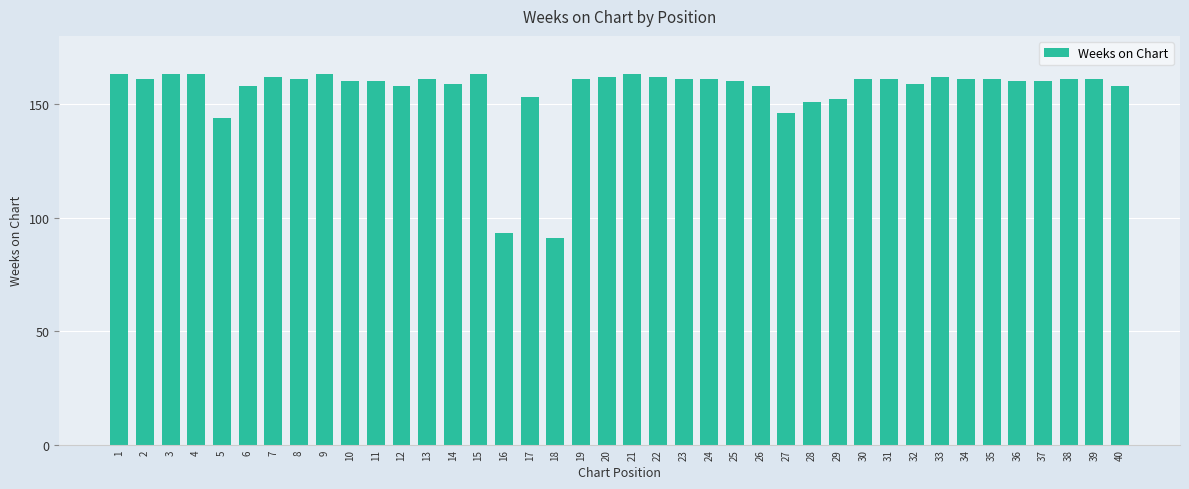

What is the smallest value displayed?

91